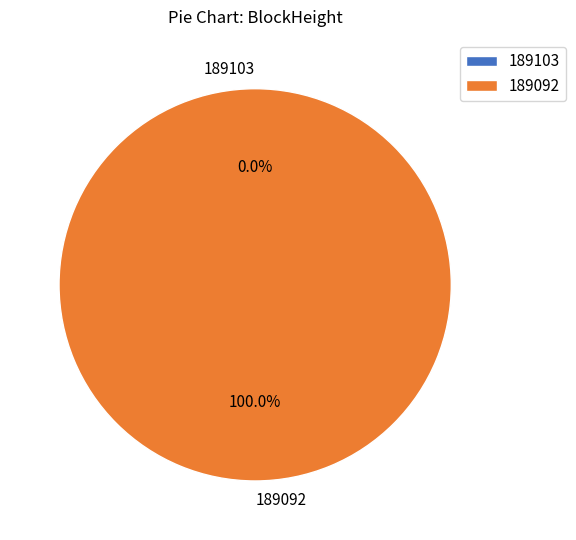

What is the largest slice in the pie chart?

189092